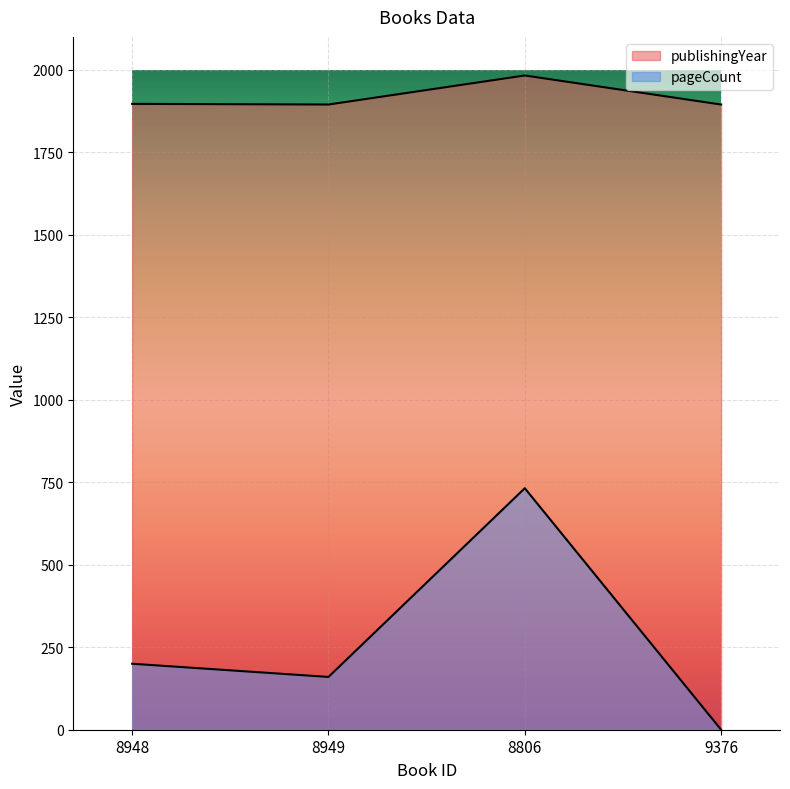

What is the label of the 1st point from the left?

8948